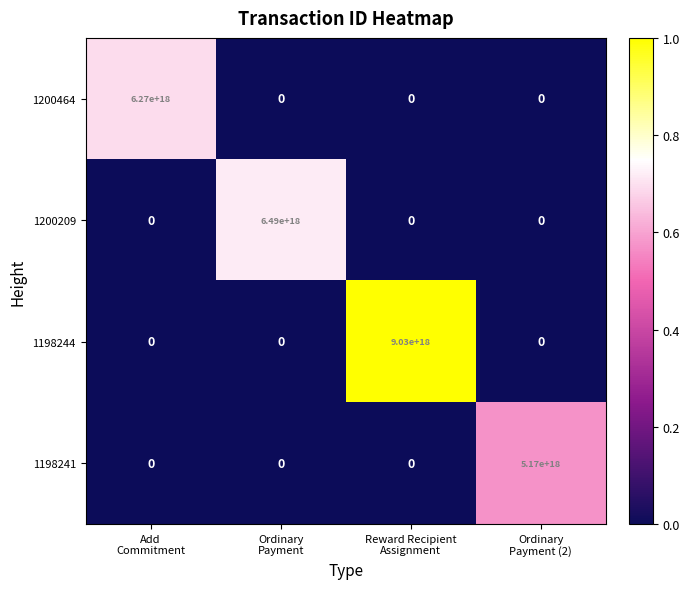

At how many categories does at least one series exceed 0?

4